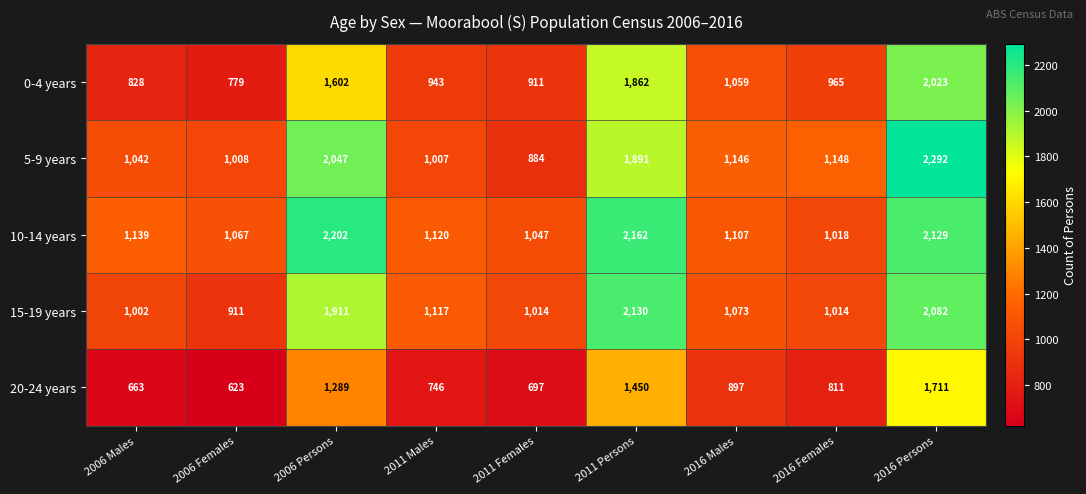

Where is 20-24 years nearest to the value 1167?

2006 Persons